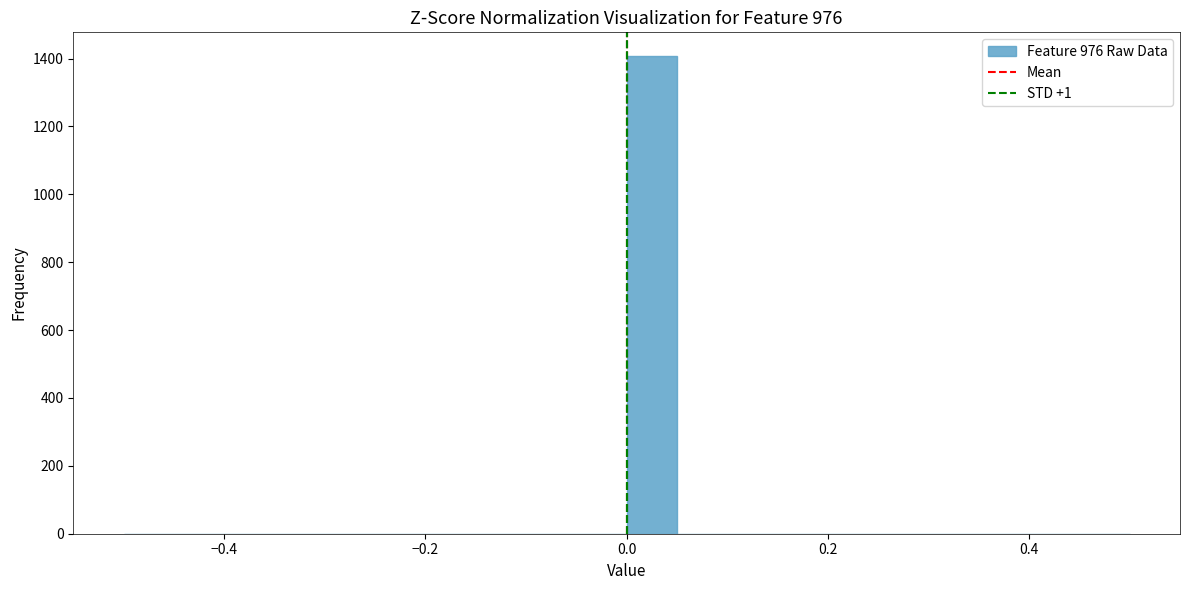

Read against the x-axis, roughly where is the centre of the tallest bar?

0.02